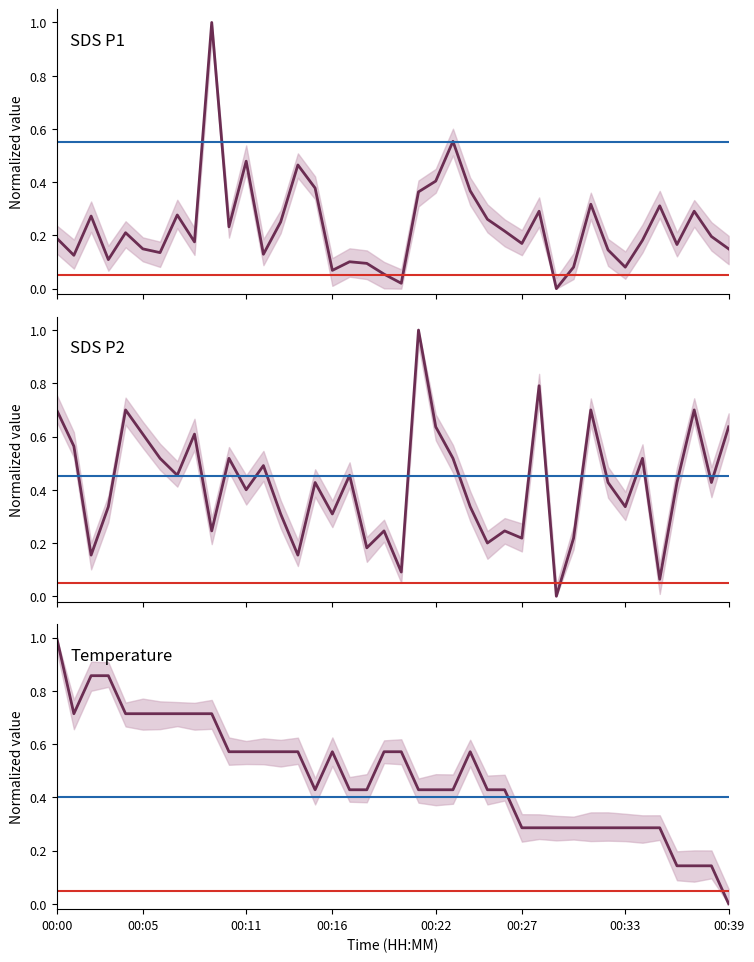

What is the label of the 9th point from the left?

8